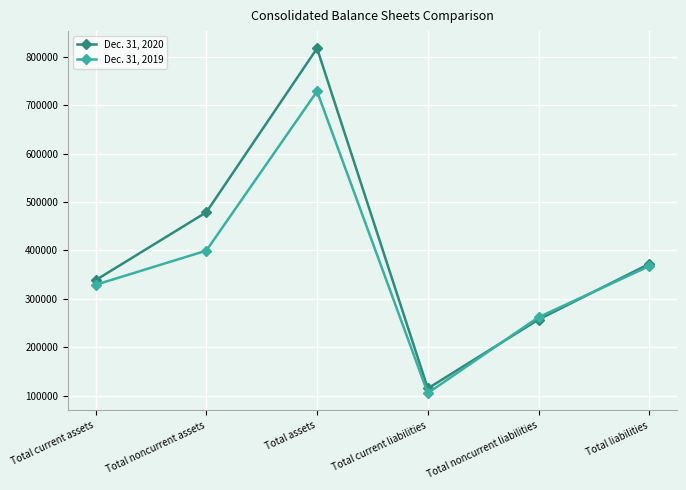

At how many categories does at least one series exceed 411045?

2